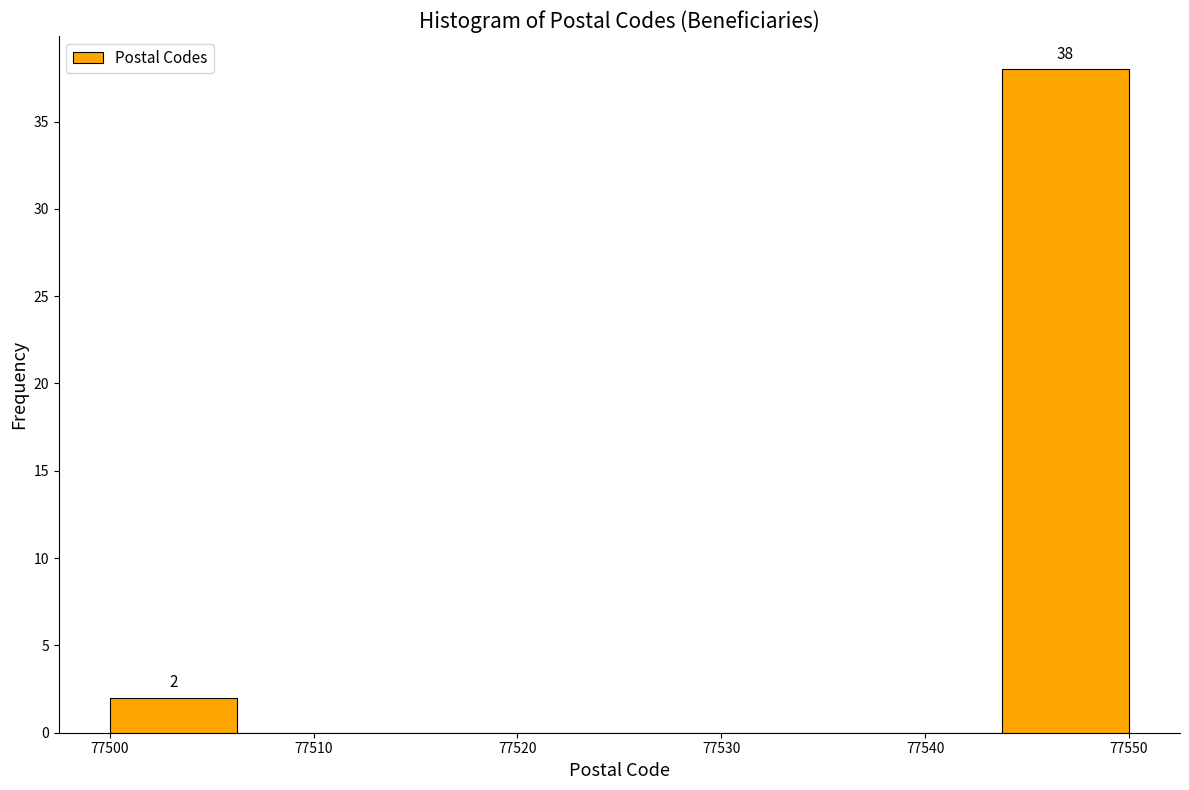

Which range on the x-axis has the tallest bar?

77544 to 77550